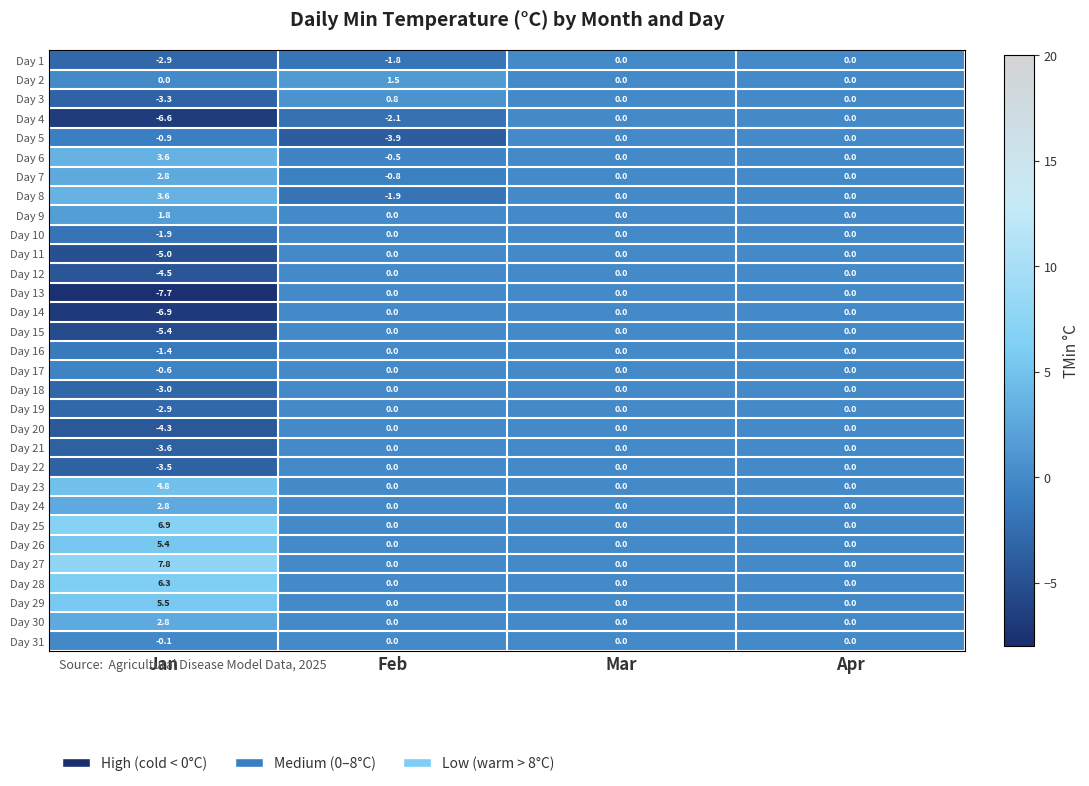

How many series are shown in this chart?

31